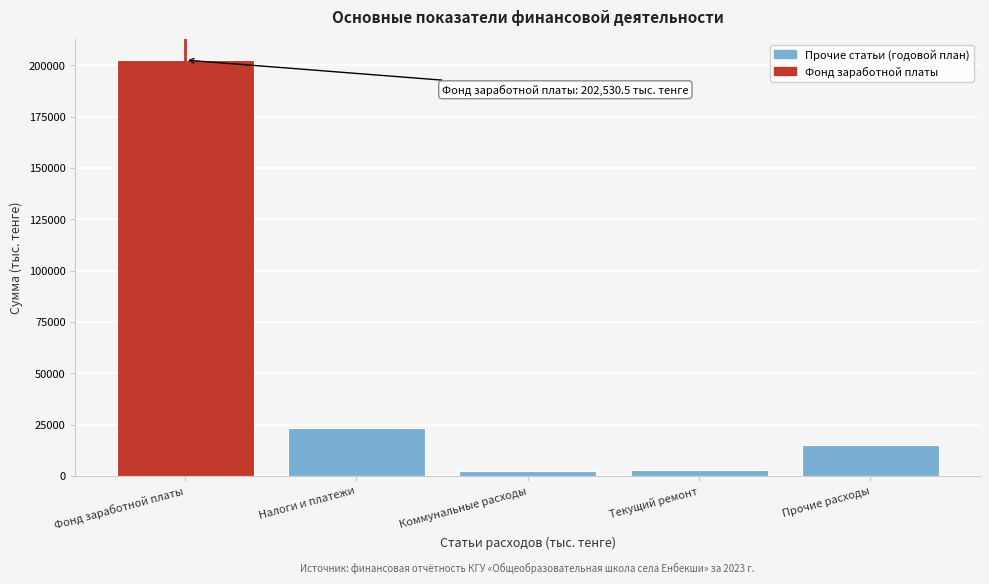

Between Коммунальные расходы and Фонд заработной платы, which is larger?

Фонд заработной платы